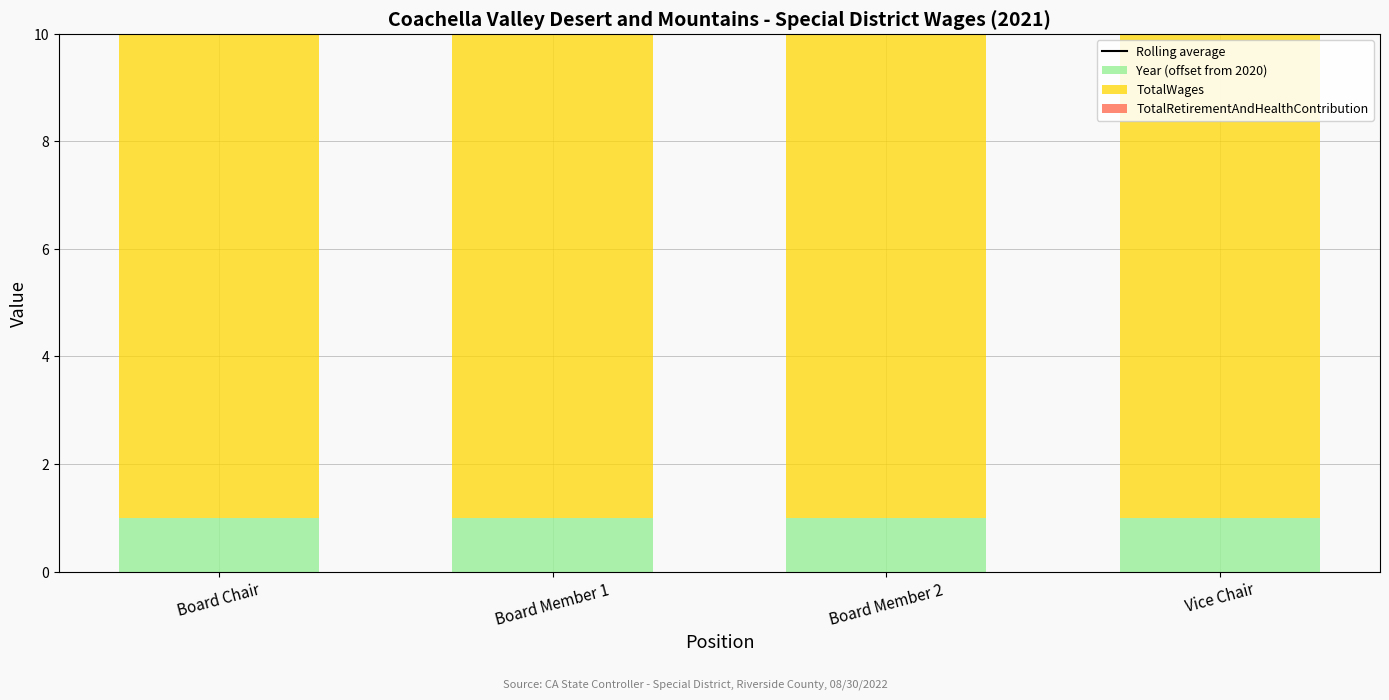

List the series in order of their peak value, highest first.

Rolling average, TotalWages, TotalRetirementAndHealthContribution, Year (offset from 2020)